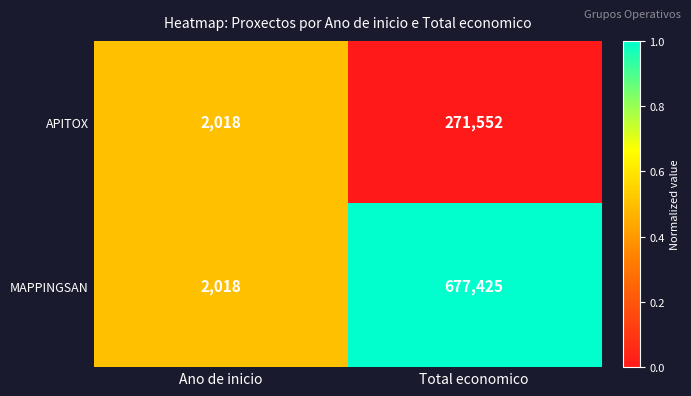

Reading left to right, extract all data points from this chart.

APITOX: Ano de inicio=2018	Total economico=271552
MAPPINGSAN: Ano de inicio=2018	Total economico=677425